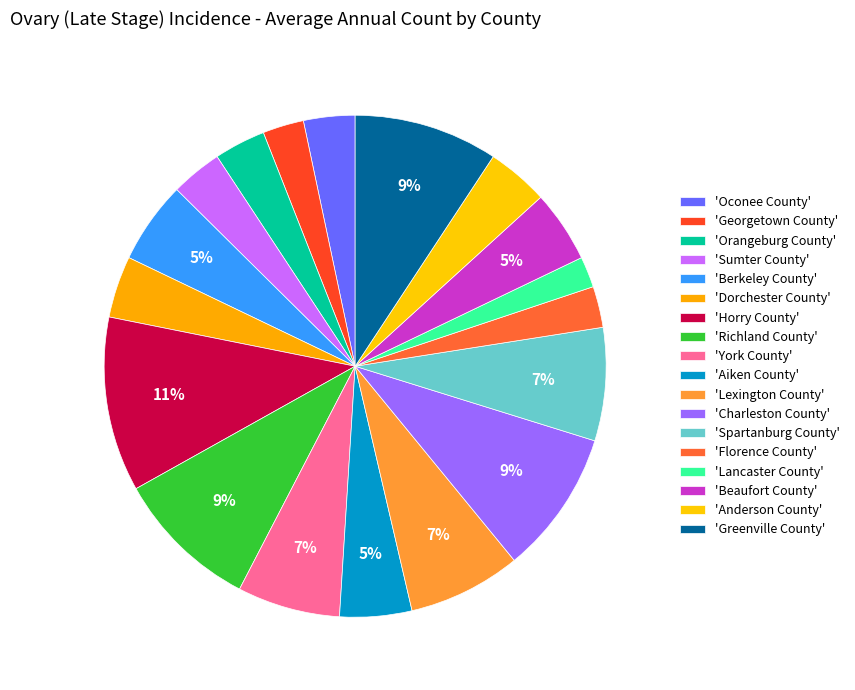

How many slices are in this pie chart?

18